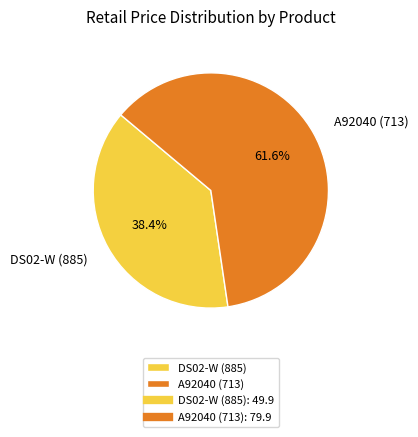

Approximately how many times larger is the value at DS02-W (885) compared to A92040 (713)?

0.6